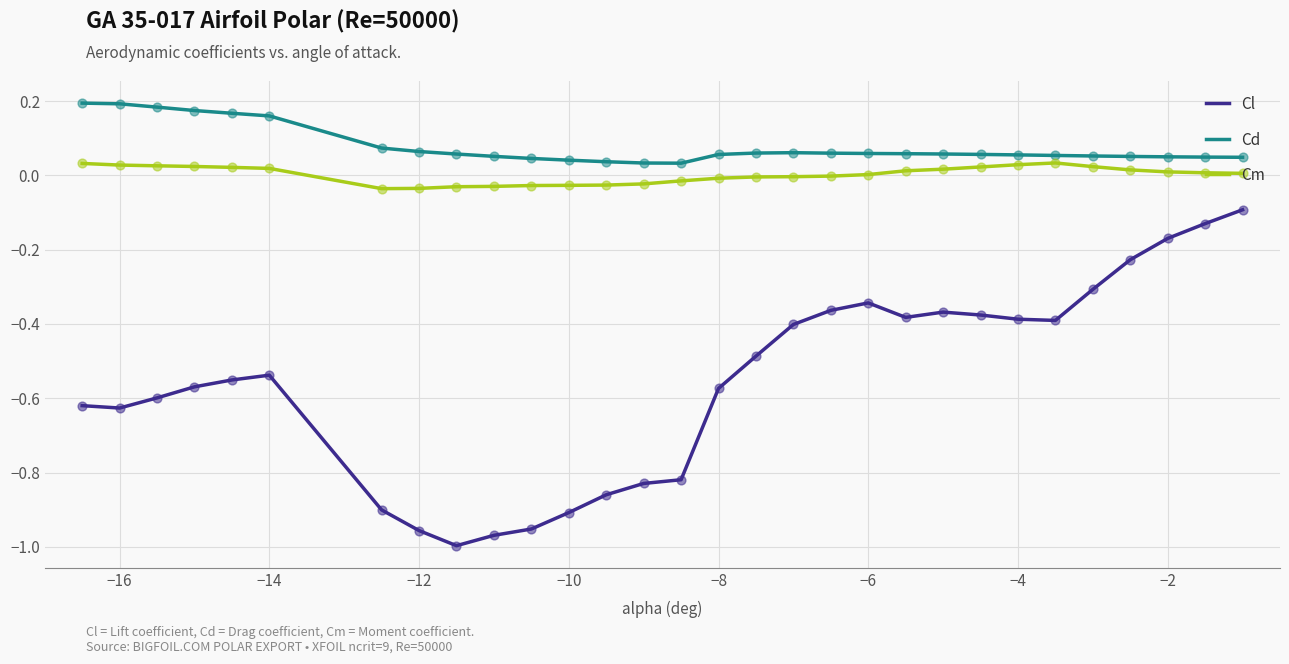

At how many categories does at least one series exceed 0?

30